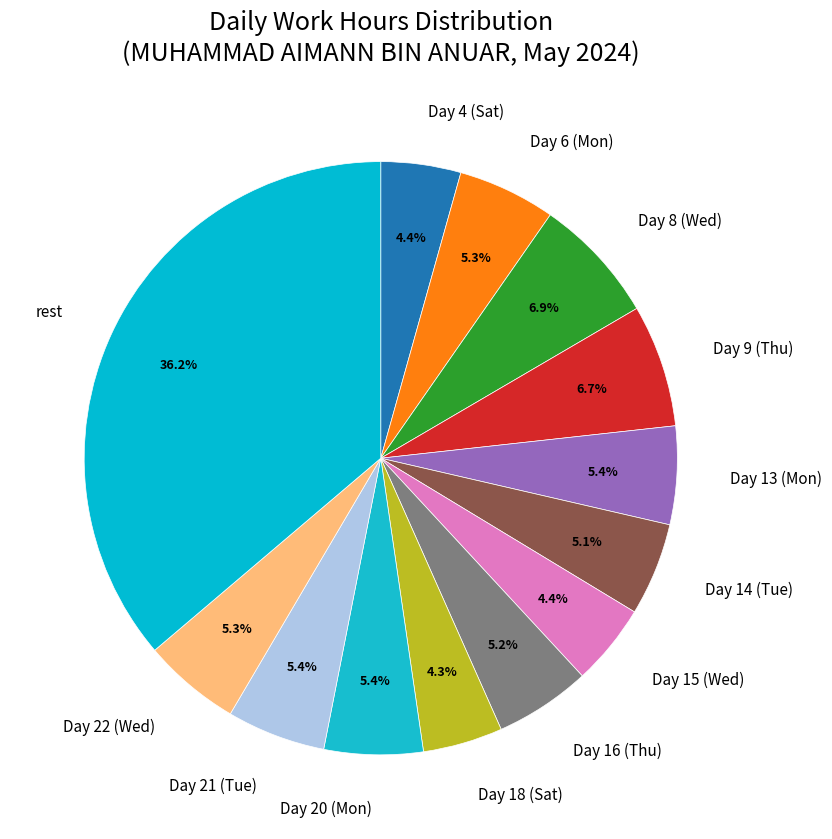

To the nearest percent, what portion does Day 15 (Wed) represent?

4%